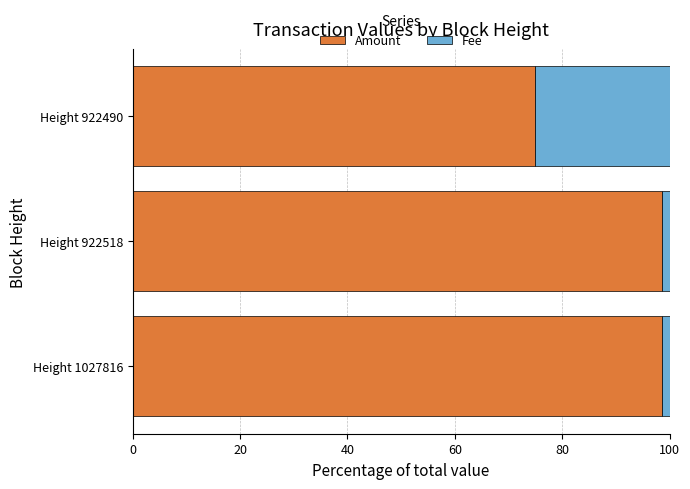

What is the difference between the maximum and minimum values in the Amount series?

23.6